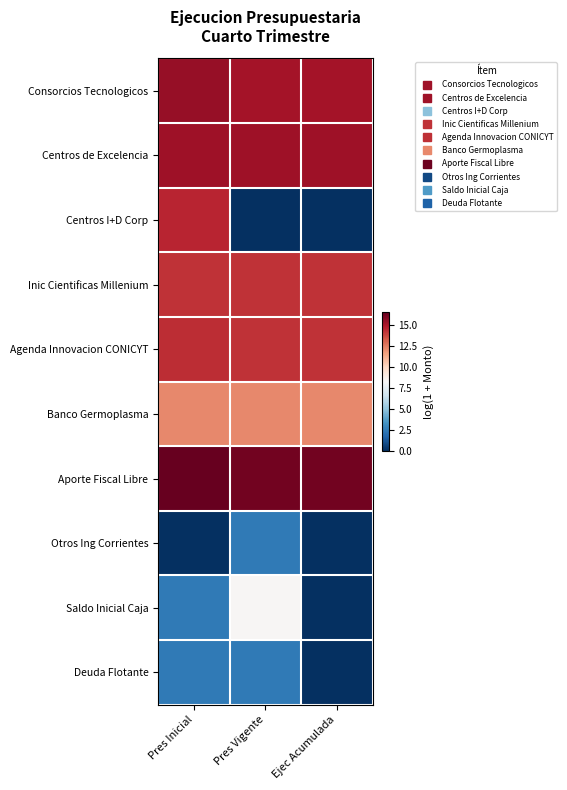

What is the total value across all series at Pres Inicial?

107.2